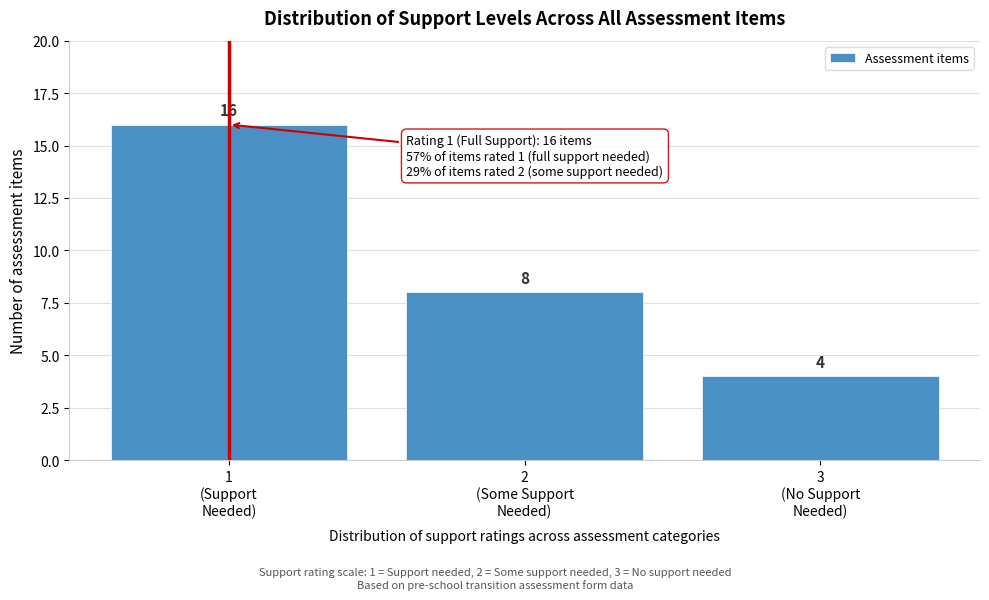

Reading left to right, transcribe all the data shown in this chart.

16	8	4